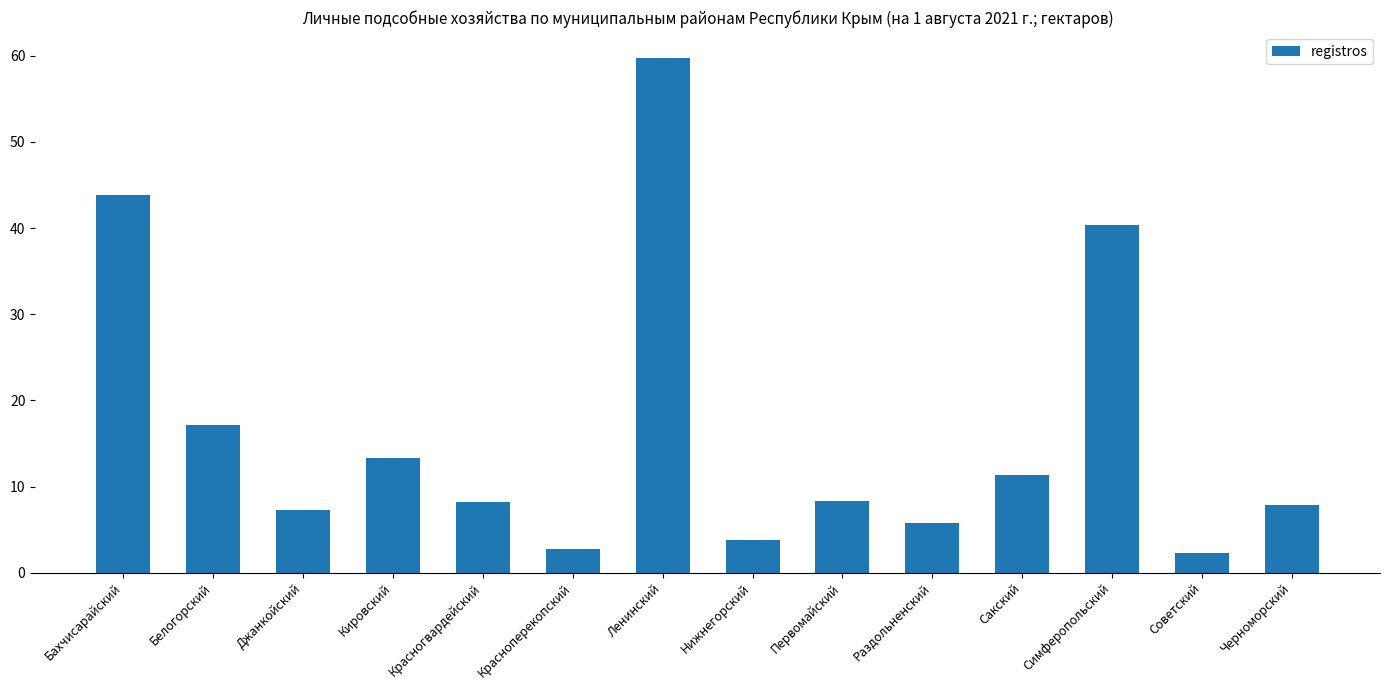

What is the smallest value displayed?

2.3